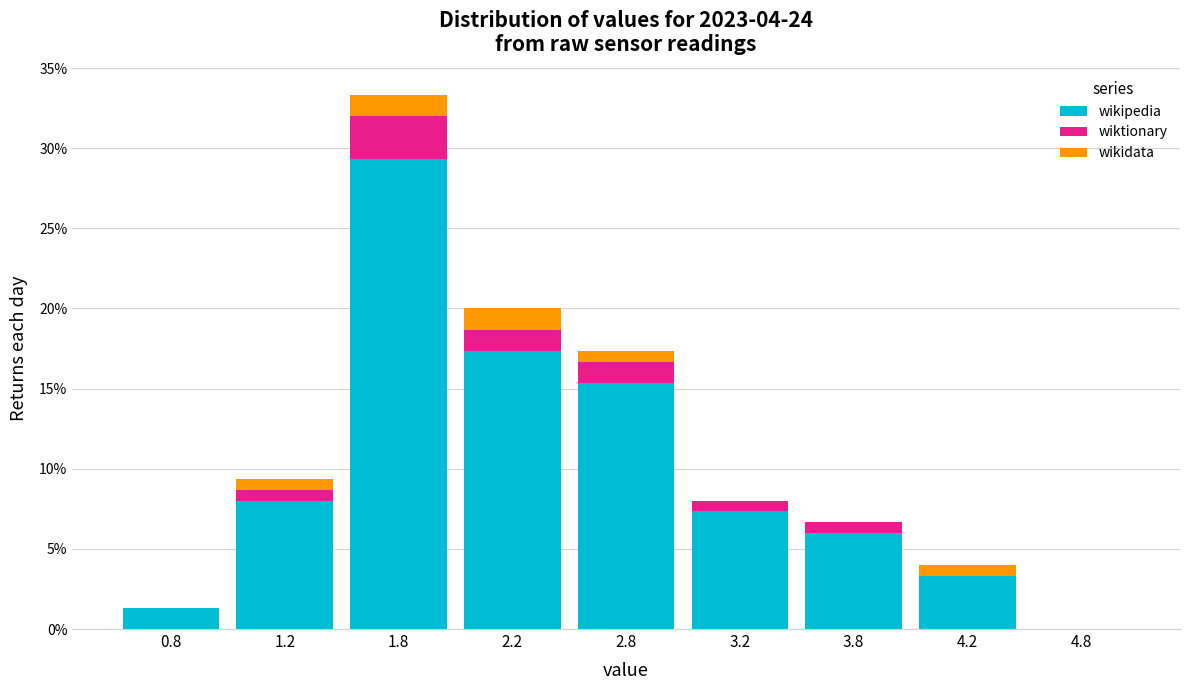

Reading left to right, what are the values for wikipedia?

0.8=1.3	1.2=8.0	1.8=29.3	2.2=17.3	2.8=15.3	3.2=7.3	3.8=6.0	4.2=3.3	4.8=0.0